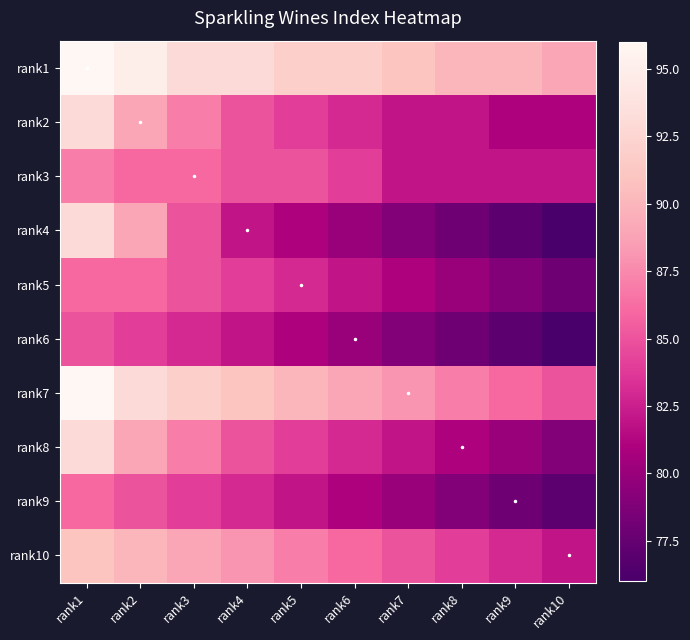

What is the total value across all series at rank10?

805